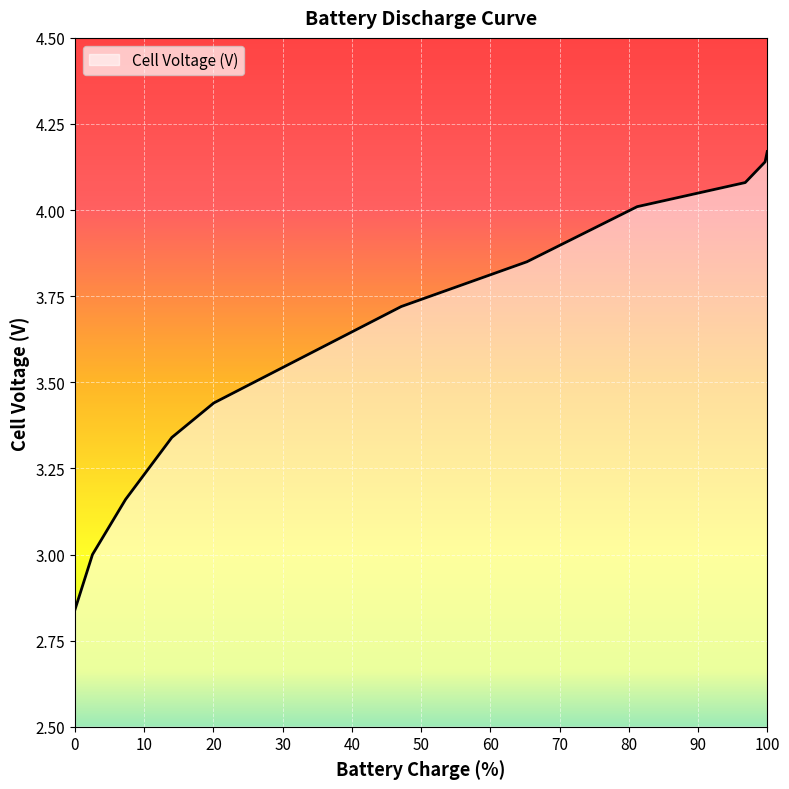

What is the difference between the maximum and minimum values?

1.3